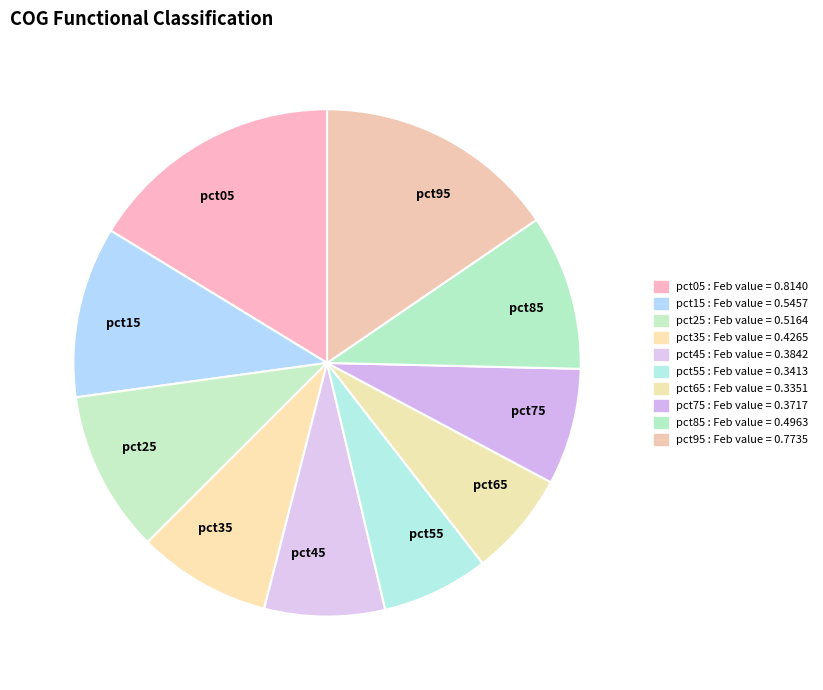

Count the number of slices in the pie.

10